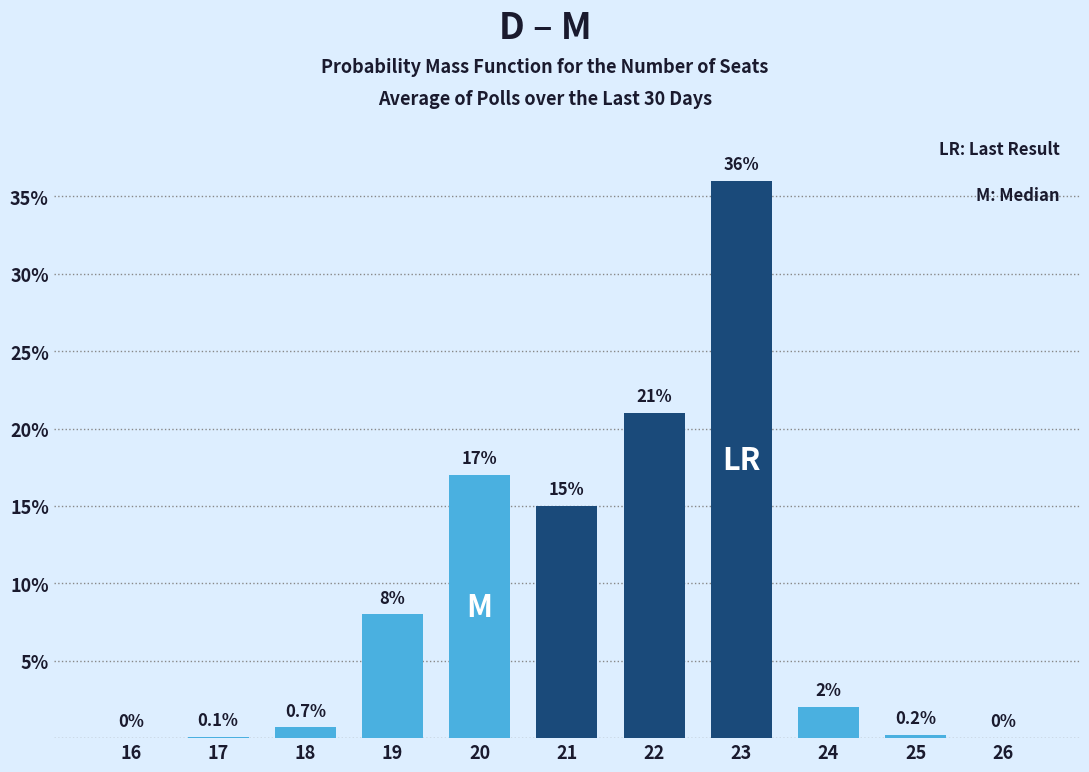

Reading right to left, list all the values displayed in this chart.

26=0.0	25=0.2	24=2.0	23=36.0	22=21.0	21=15.0	20=17.0	19=8.0	18=0.7	17=0.1	16=0.0